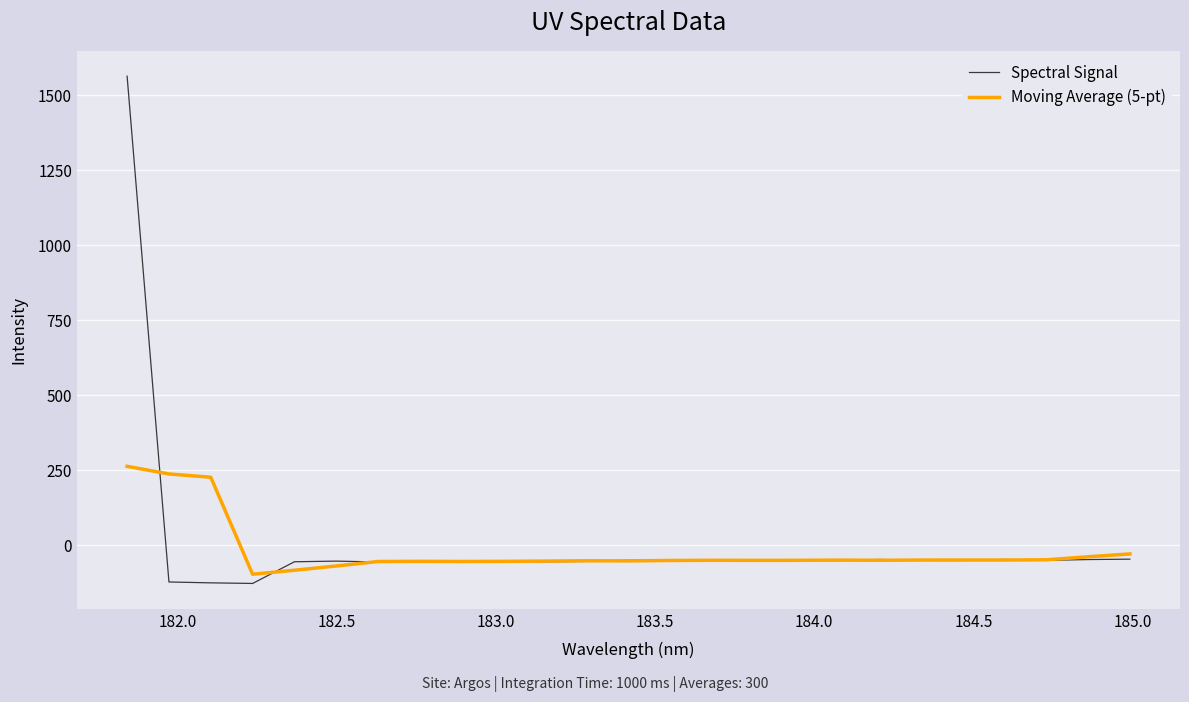

How many positive values does the Moving Average (5-pt) series have?

3